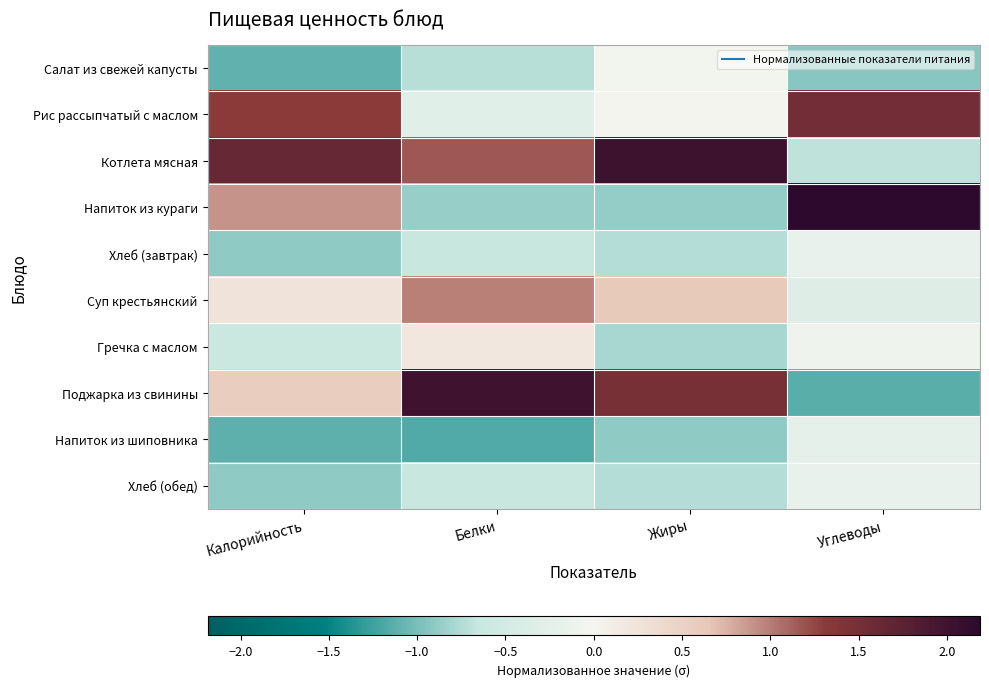

Which series has the largest range (max minus min)?

Поджарка из свинины